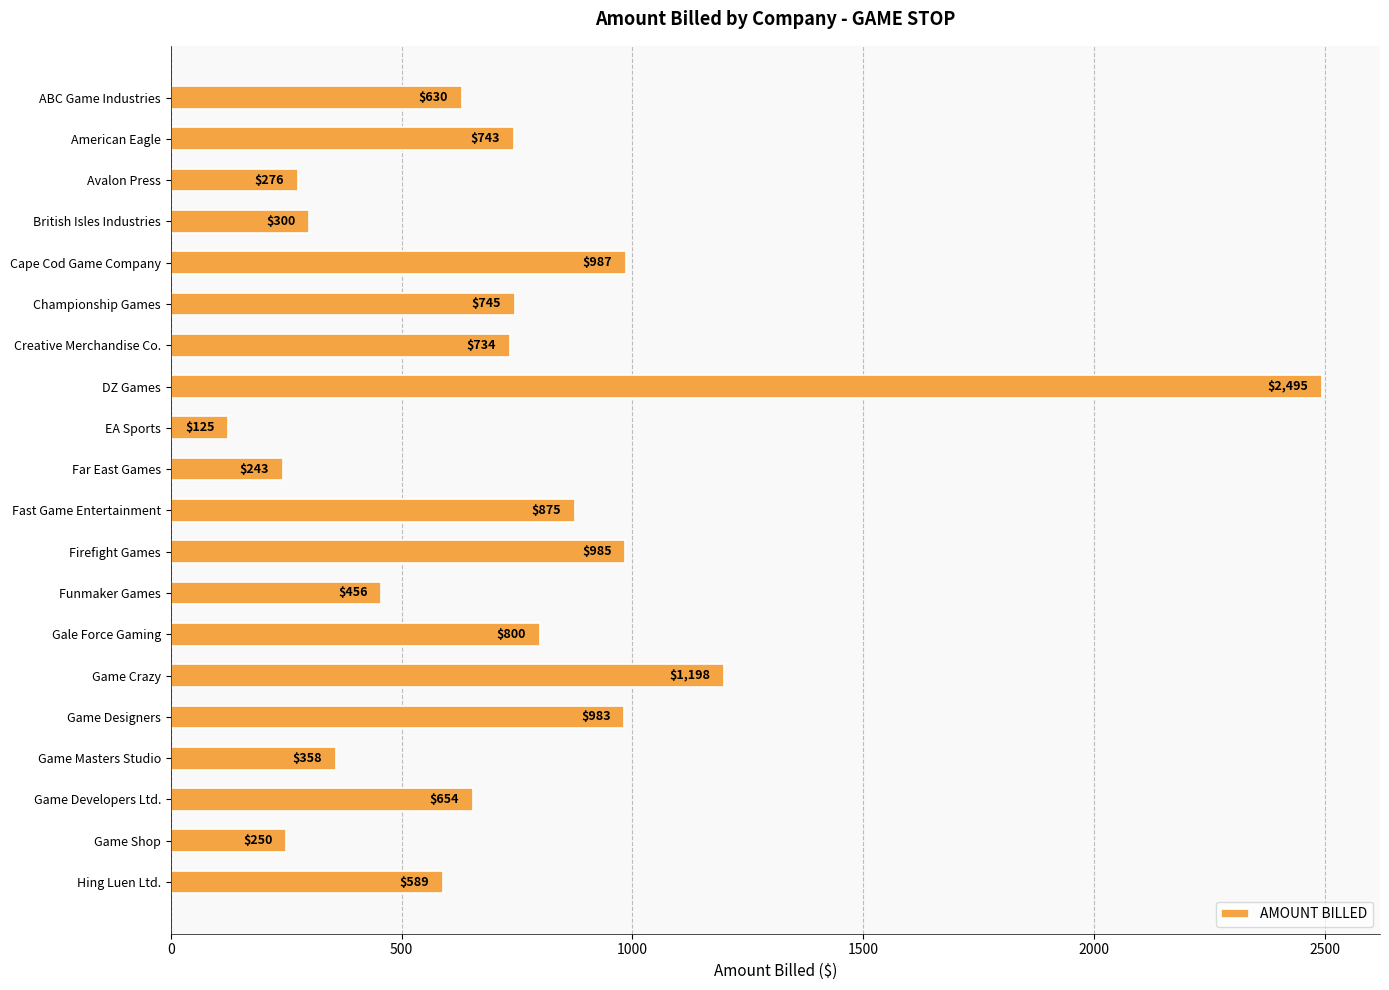

What is the ratio of the value at Hing Luen Ltd. to the value at Game Shop?

2.4